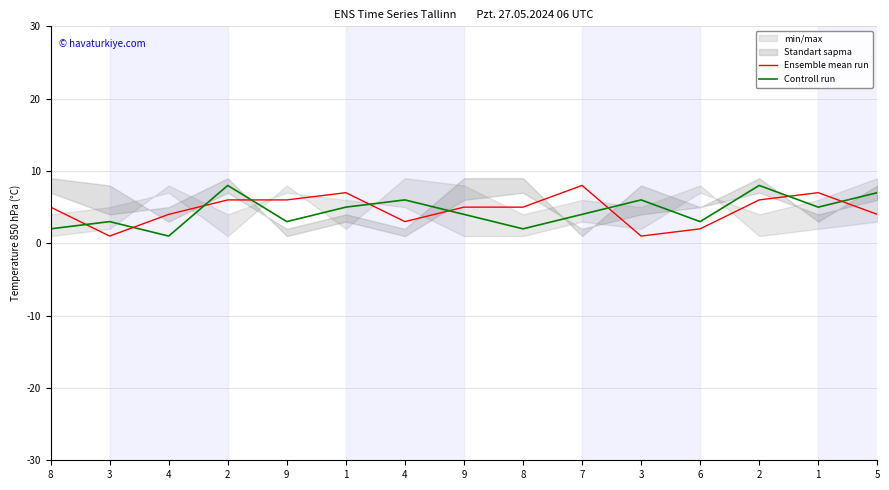

What is the label of the 3rd point from the right?

2